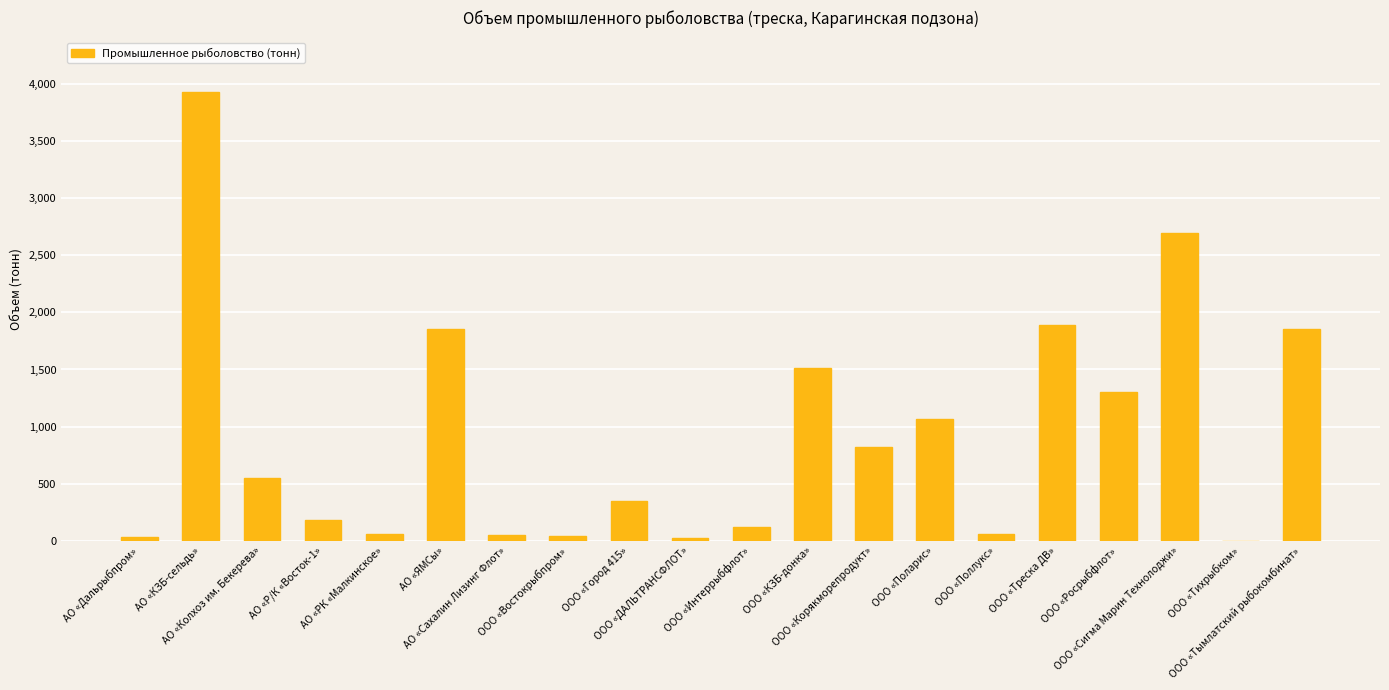

How many series are shown in this chart?

1